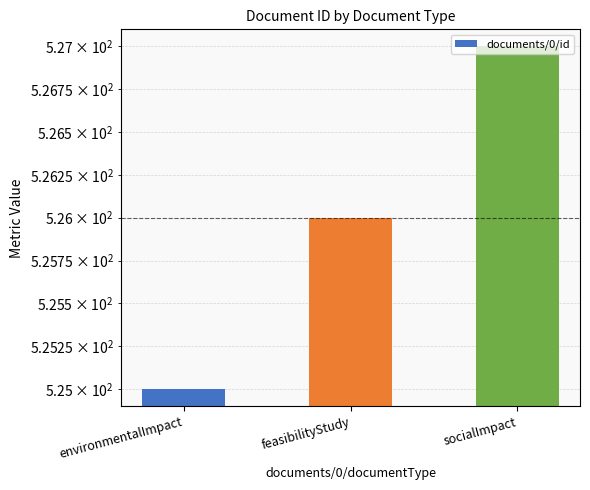

What is the ratio of the value at environmentalImpact to the value at feasibilityStudy?

1.0